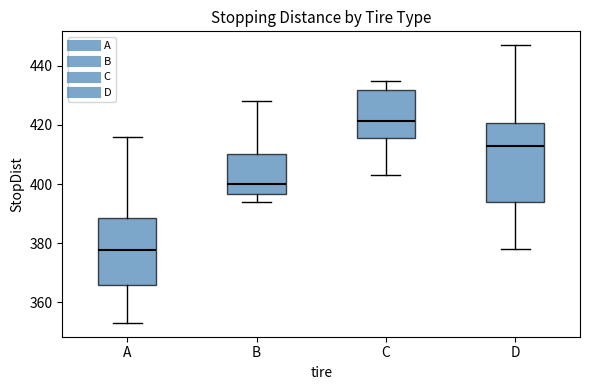

Which box is the tallest, from its lower edge to its upper edge?

D